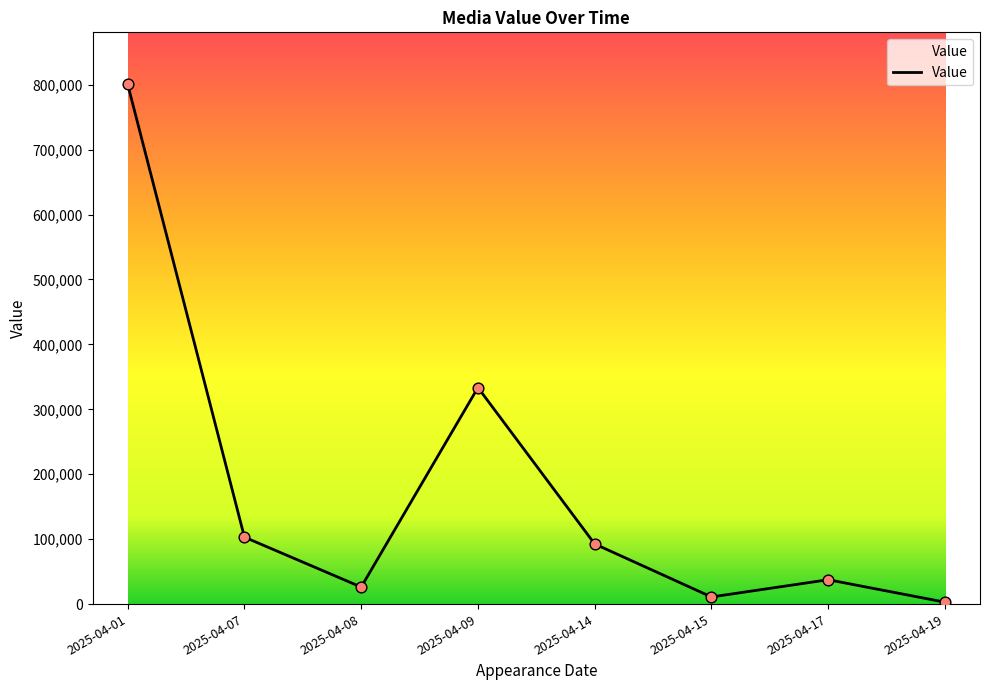

Which has a higher value, 2025-04-14 or 2025-04-09?

2025-04-09